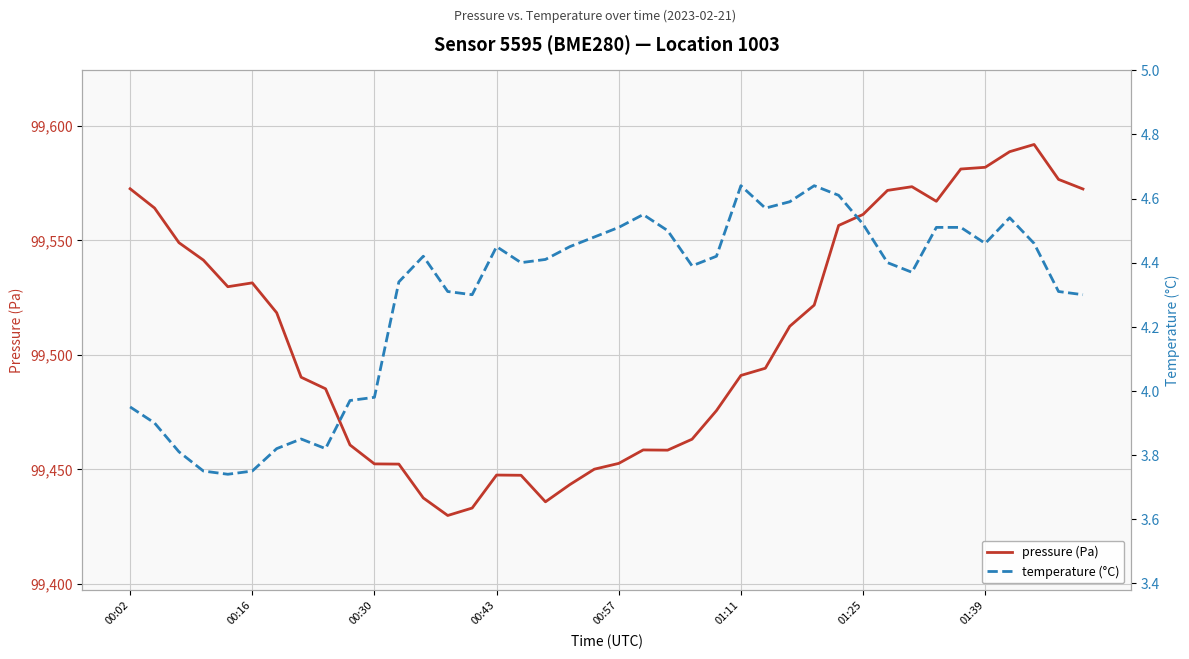

Is it true that temperature (°C) equals 7.0 at 12?

False